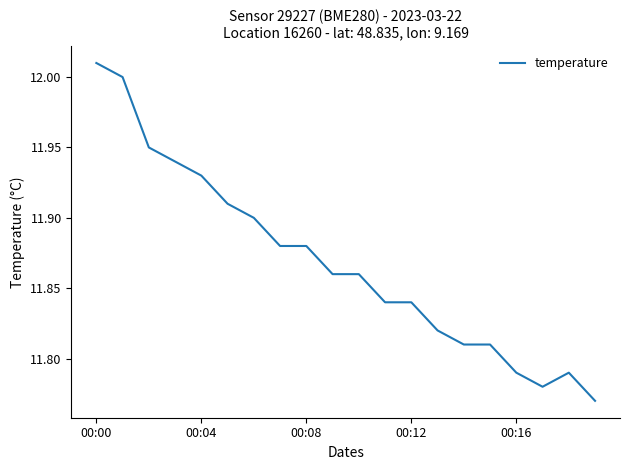

Does the chart display data point markers on the line(s)?

No